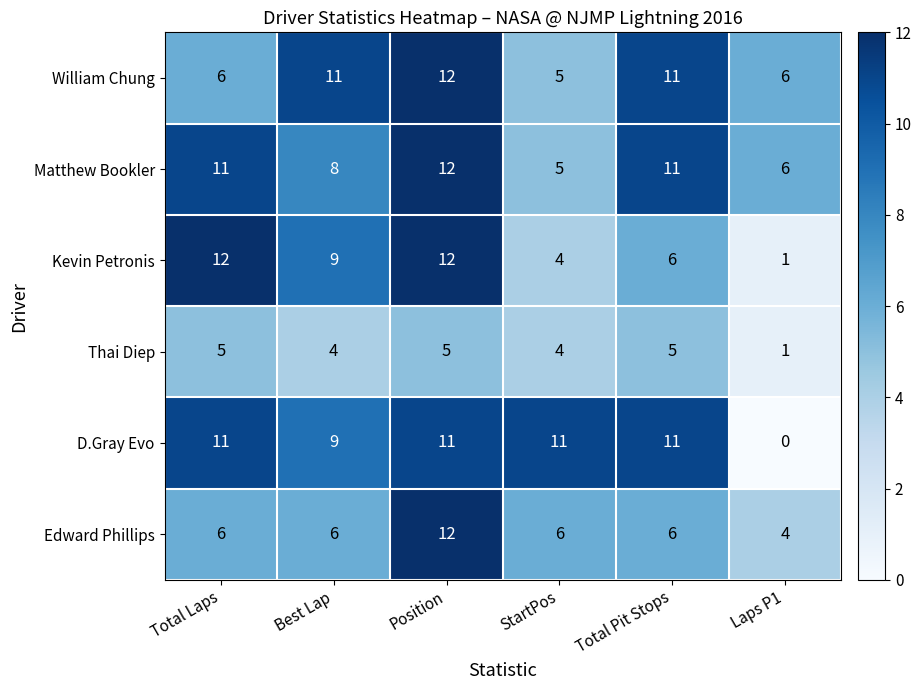

What is the total value across all series at Total Pit Stops?

50